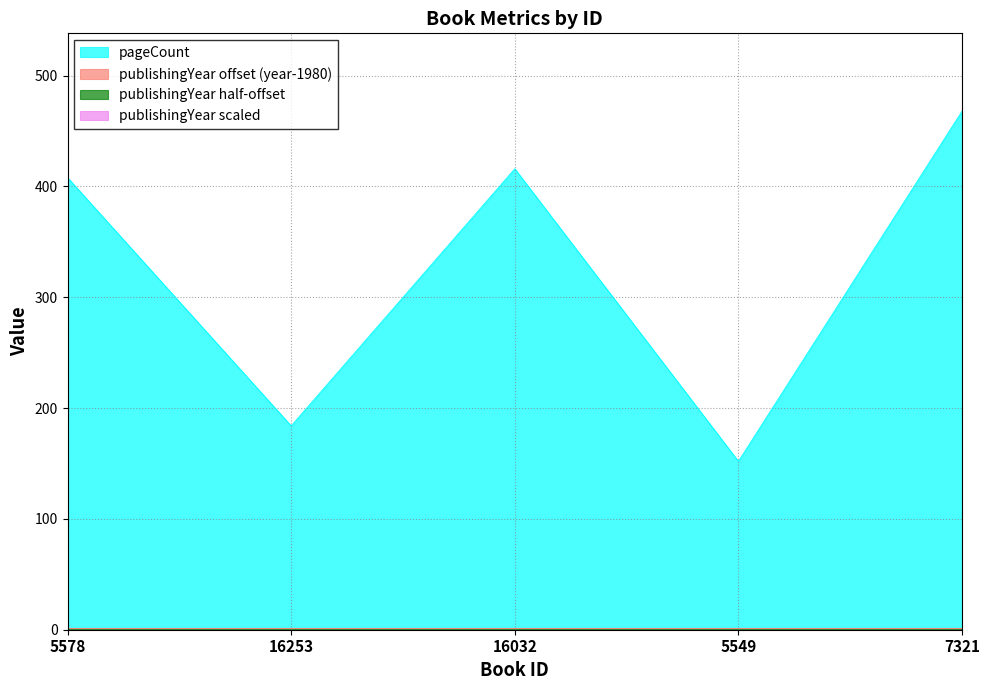

Reading left to right, list all the values displayed in this chart.

5578=408	16253=184	16032=416	5549=152	7321=468